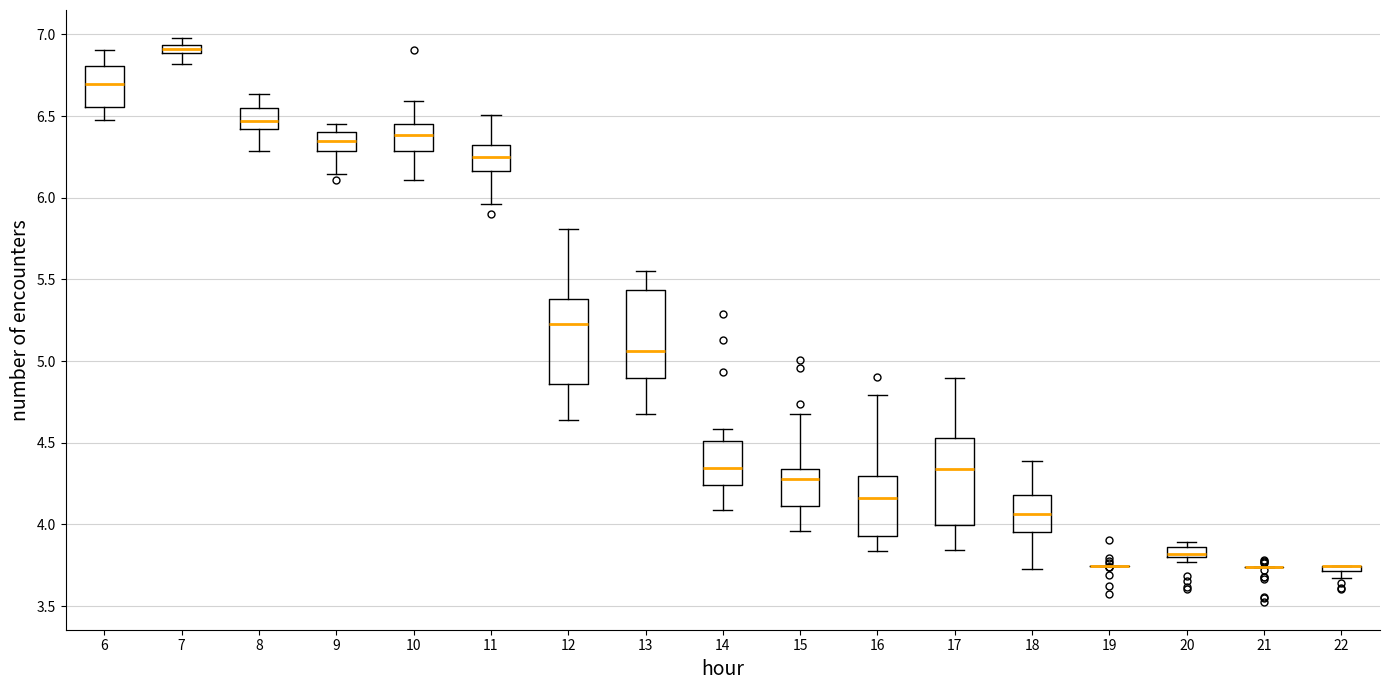

Where is the lower edge of the box at x = 18 on the y-axis? The values are not printed on the chart, so give them approximately, as read against the axis.

3.95